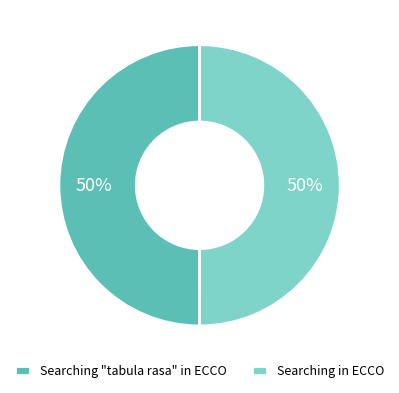

To the nearest percent, what percentage of the pie is Searching in ECCO?

50%